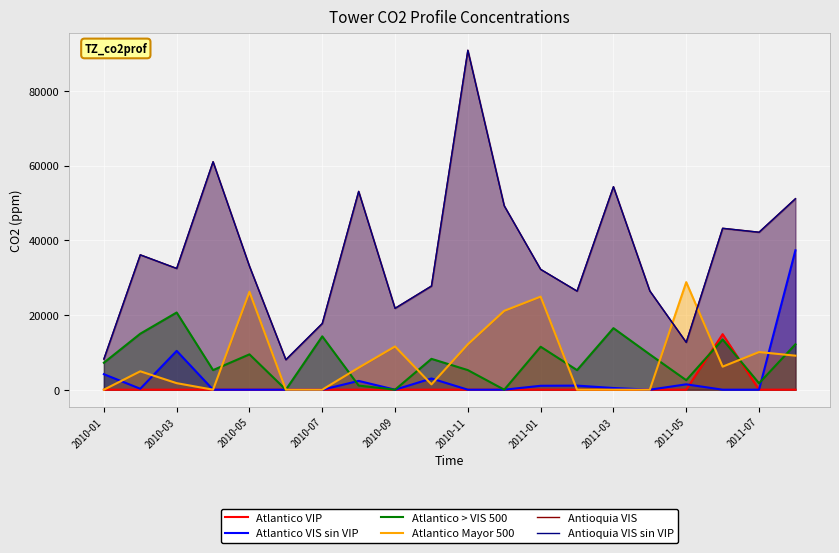

In Antioquia VIS, how many points are lower than both neighbors (excluding endpoints)?

6